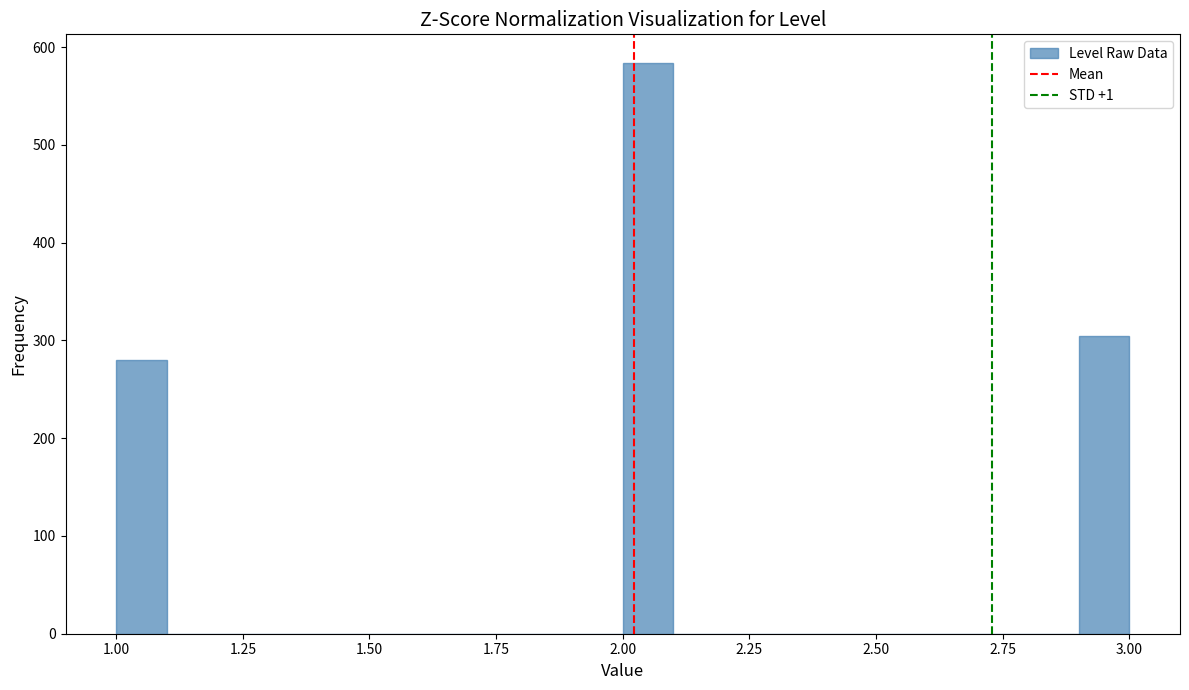

Read against the x-axis, roughly where is the centre of the tallest bar?

2.05